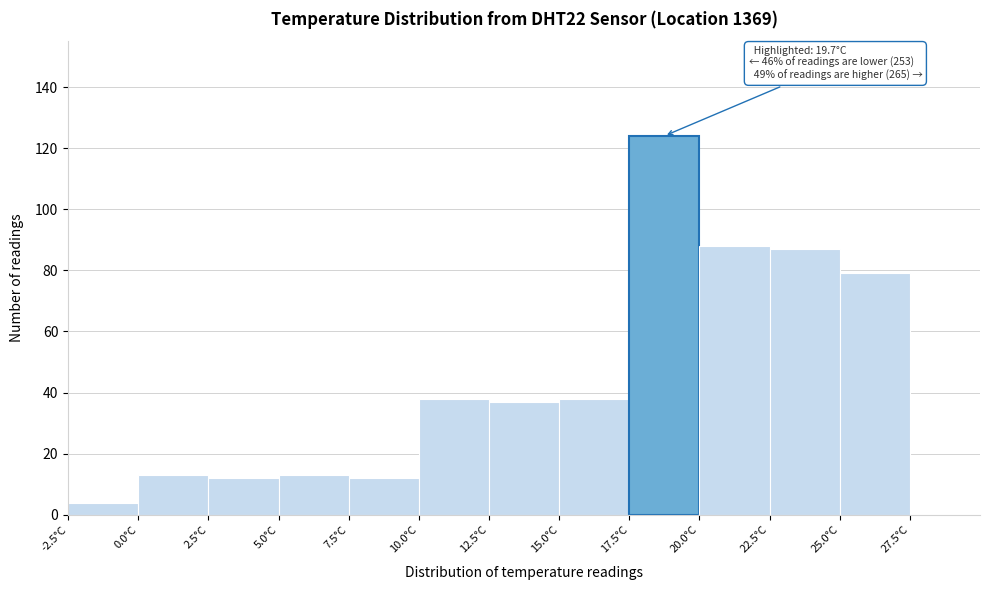

Over which range of the x-axis is the bar tallest?

17.5 to 20.0